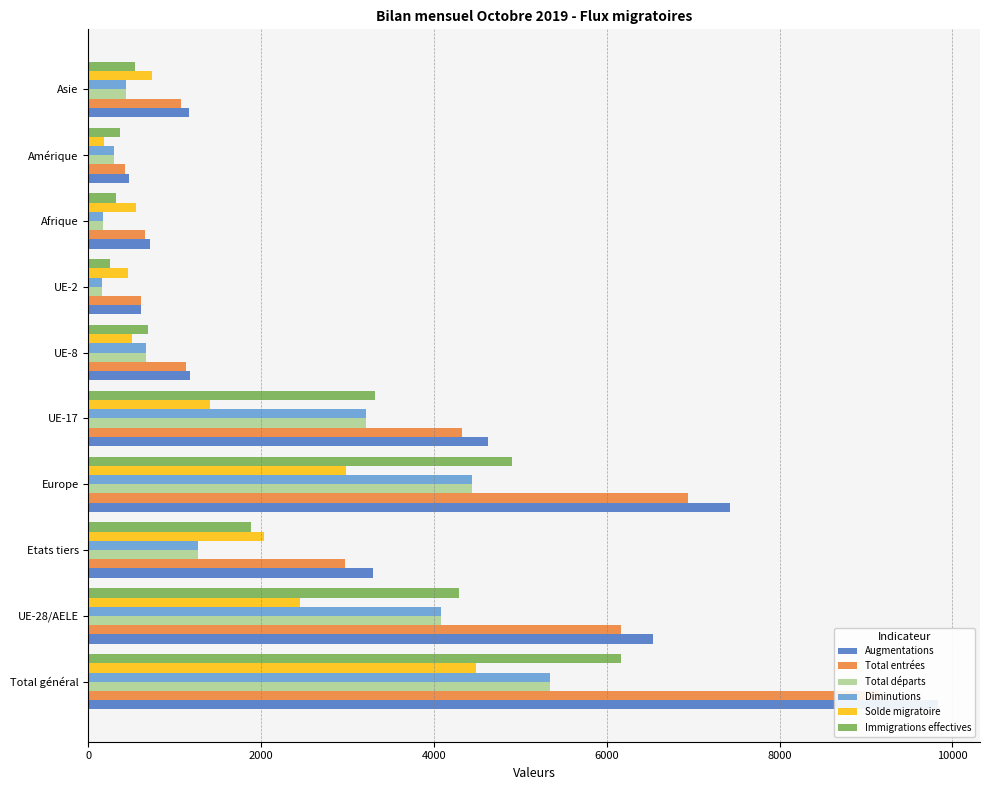

What is the minimum value for Total entrées?

421